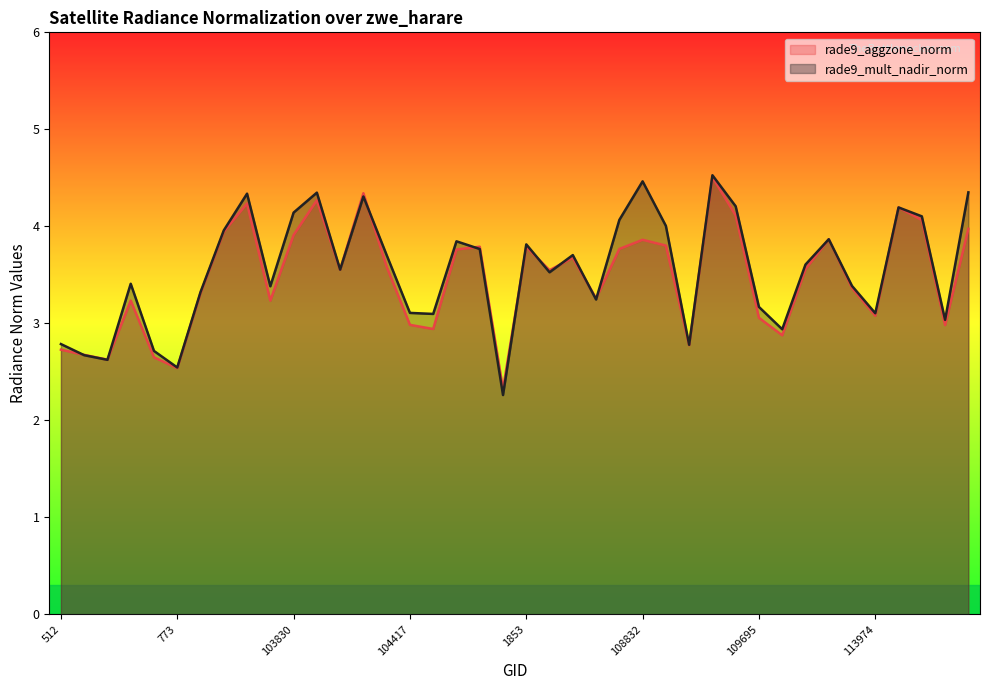

Which series ends up on top after the final intersection of rade9_aggzone_norm and rade9_mult_nadir_norm?

rade9_mult_nadir_norm